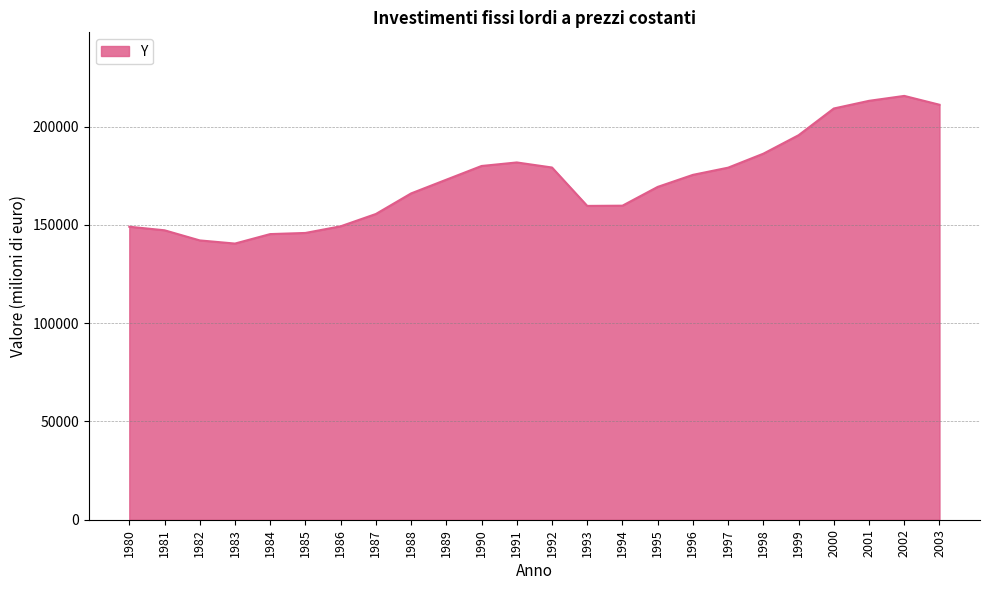

What is the smallest value displayed?

140499